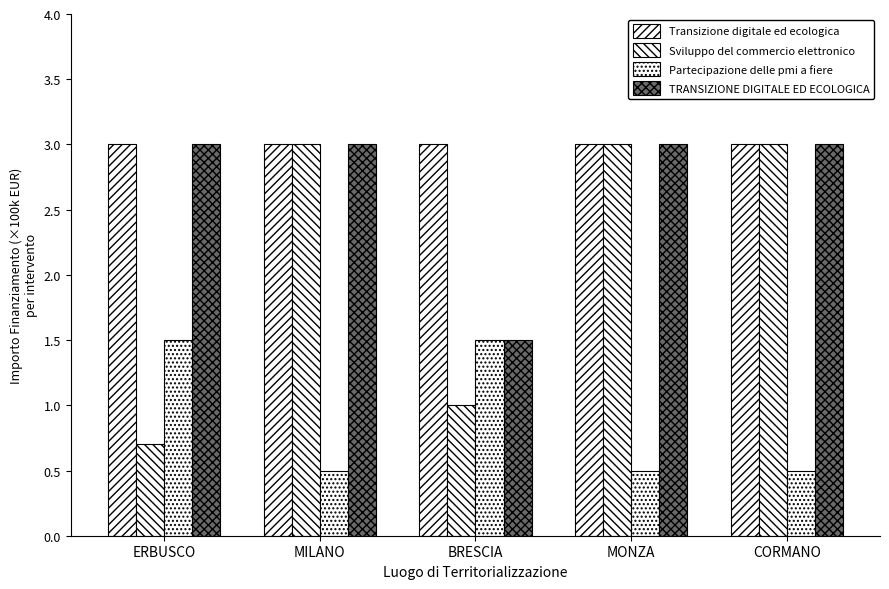

Rank the series by their maximum value, from lowest to highest.

Partecipazione delle pmi a fiere, Transizione digitale ed ecologica, Sviluppo del commercio elettronico, TRANSIZIONE DIGITALE ED ECOLOGICA